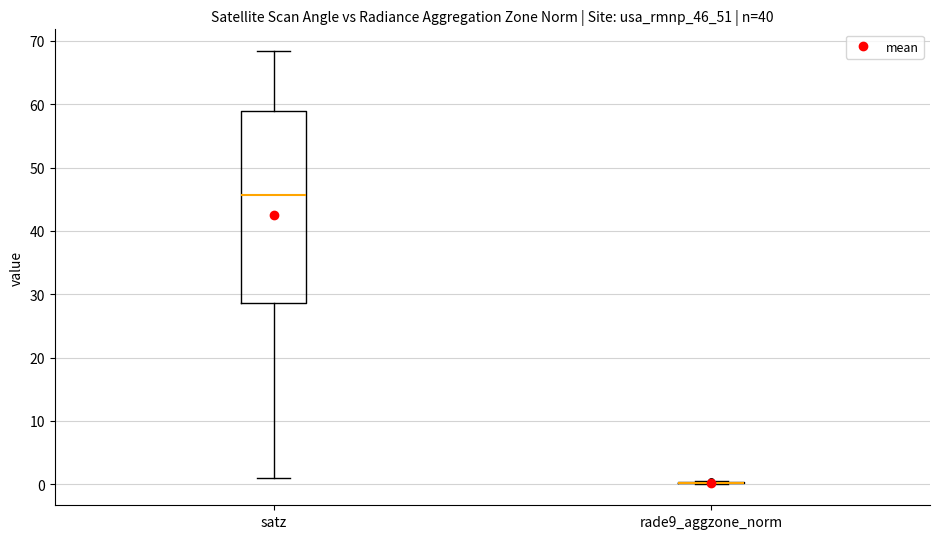

Reading left to right, transcribe this box plot: for each box, give where its median line is, the range the box spans, and where its two whiskers end, as read against the y-axis. The values are not printed on the chart, so give them approximately, as read against the axis.

satz: median 46, box 29 to 59, whiskers 1 to 68
rade9_aggzone_norm: box collapsed to a line at 0, whiskers 0 to 0